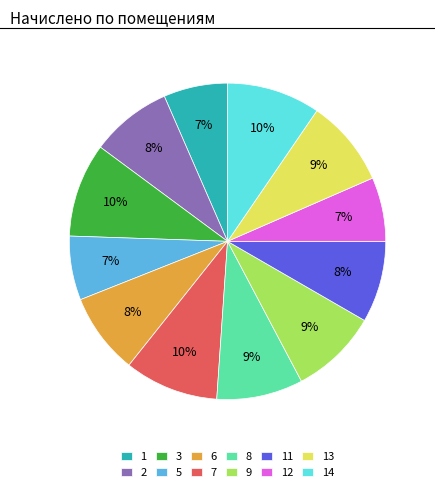

Combined, do 1 and 6 account for over 50%?

No